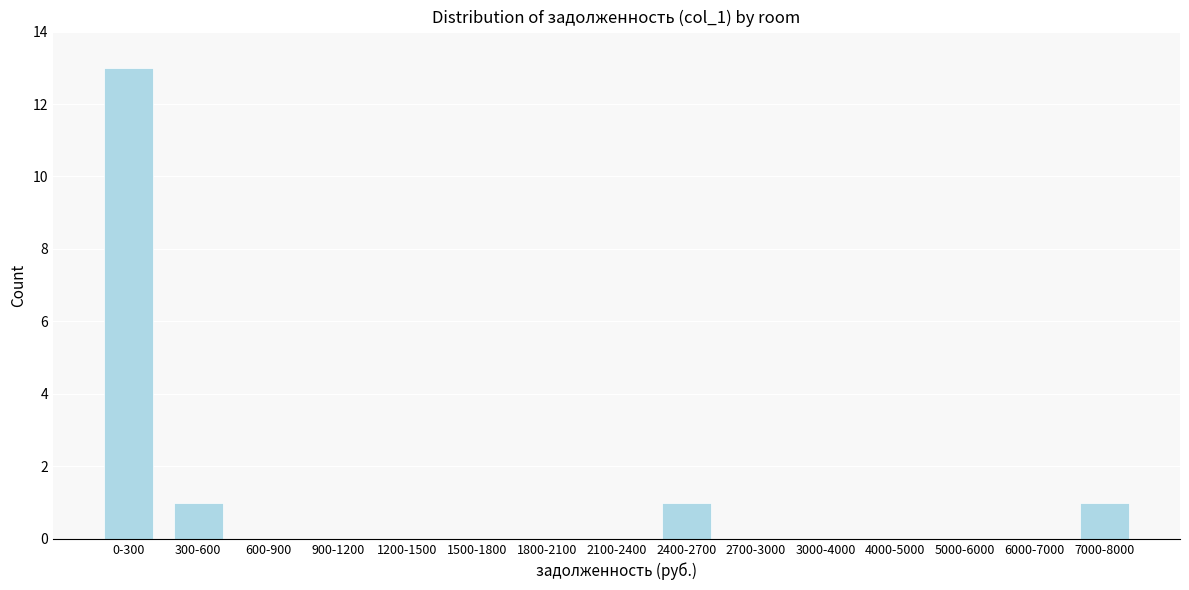

Reading left to right, list all the values displayed in this chart.

0-300=13	300-600=1	600-900=0	900-1200=0	1200-1500=0	1500-1800=0	1800-2100=0	2100-2400=0	2400-2700=1	2700-3000=0	3000-4000=0	4000-5000=0	5000-6000=0	6000-7000=0	7000-8000=1